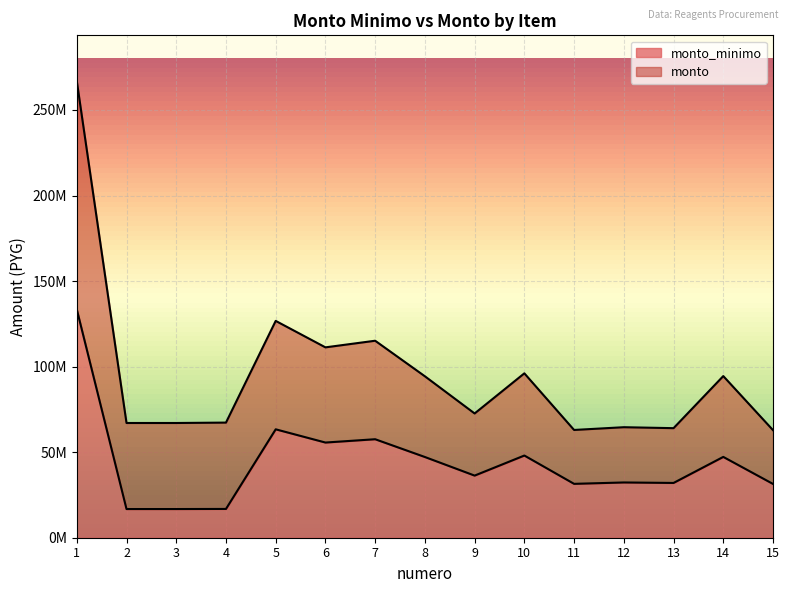

What is the approximate value of monto_minimo at 15, to the nearest 50?

31435000